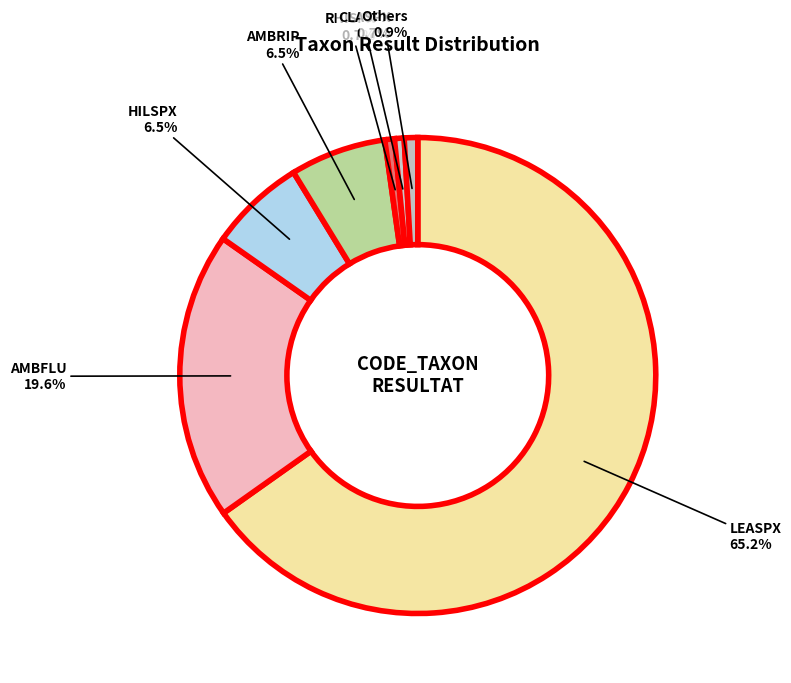

Which slice is the largest?

LEASPX